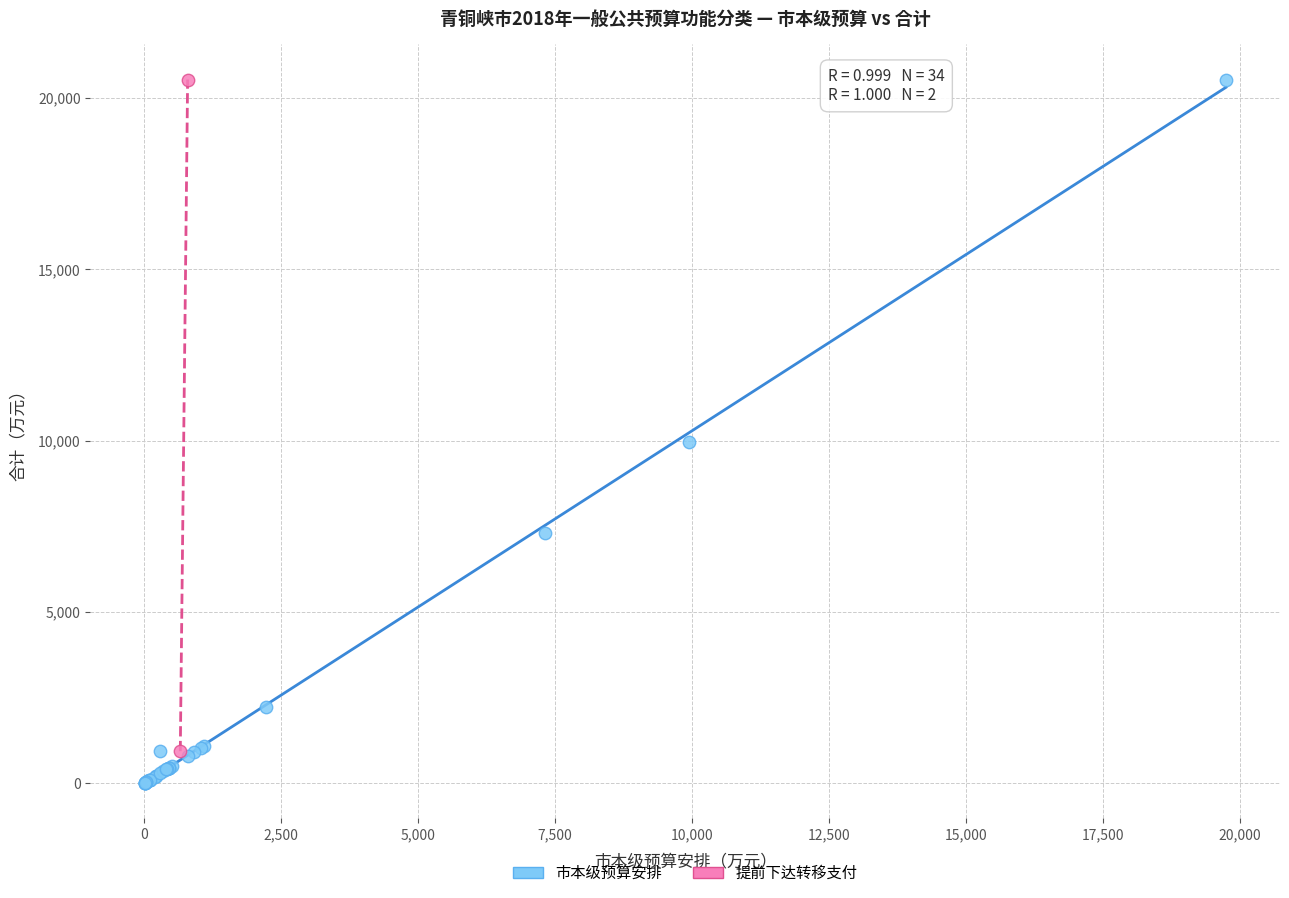

What are all the series names shown in the legend?

市本级预算安排, 提前下达转移支付